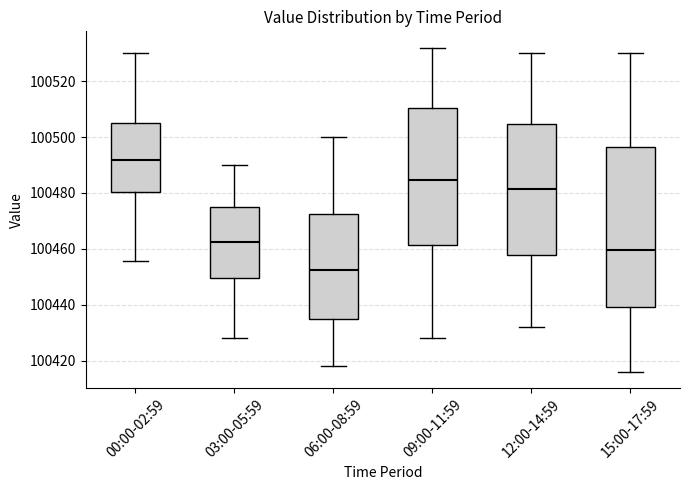

Where is the upper edge of the box for 03:00-05:59 on the y-axis? The values are not printed on the chart, so give them approximately, as read against the axis.

100476